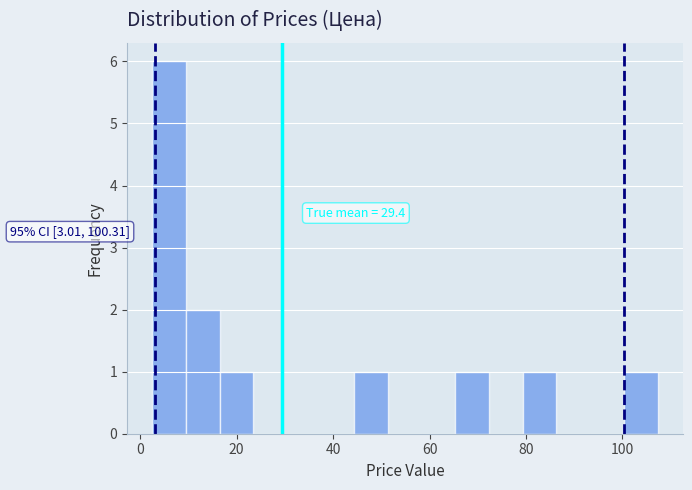

Around what value on the x-axis is the tallest bar? Give the approximate position of its centre, as read against the axis.

6